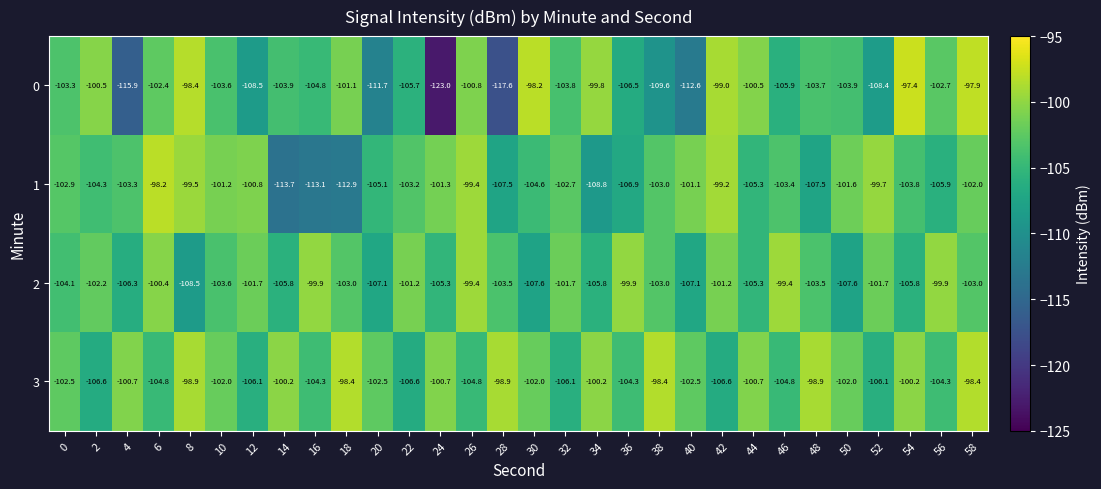

True or false: 2 has a value of -183.7 at 2.

False